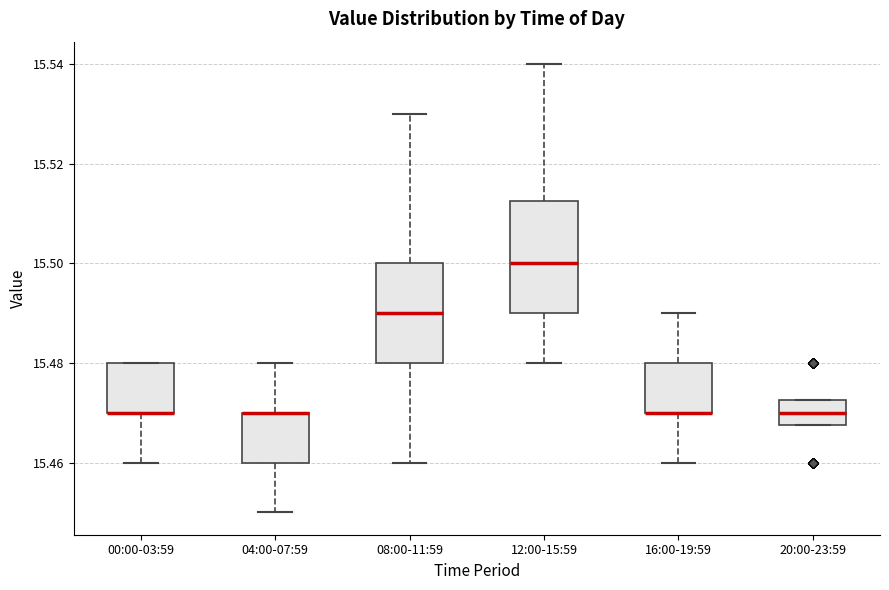

Reading left to right, transcribe this box plot: for each box, give where its median line is, the range the box spans, and where its two whiskers end, as read against the y-axis. The values are not printed on the chart, so give them approximately, as read against the axis.

00:00-03:59: median 15.470 (drawn on the box's lower edge), box 15.470 to 15.480, whiskers 15.460 to 15.480
04:00-07:59: median 15.470 (drawn on the box's upper edge), box 15.460 to 15.470, whiskers 15.450 to 15.480
08:00-11:59: median 15.490, box 15.480 to 15.500, whiskers 15.460 to 15.530
12:00-15:59: median 15.500, box 15.490 to 15.512, whiskers 15.480 to 15.540
16:00-19:59: median 15.470 (drawn on the box's lower edge), box 15.470 to 15.480, whiskers 15.460 to 15.490
20:00-23:59: median 15.470, box 15.468 to 15.472, whiskers 15.468 to 15.472